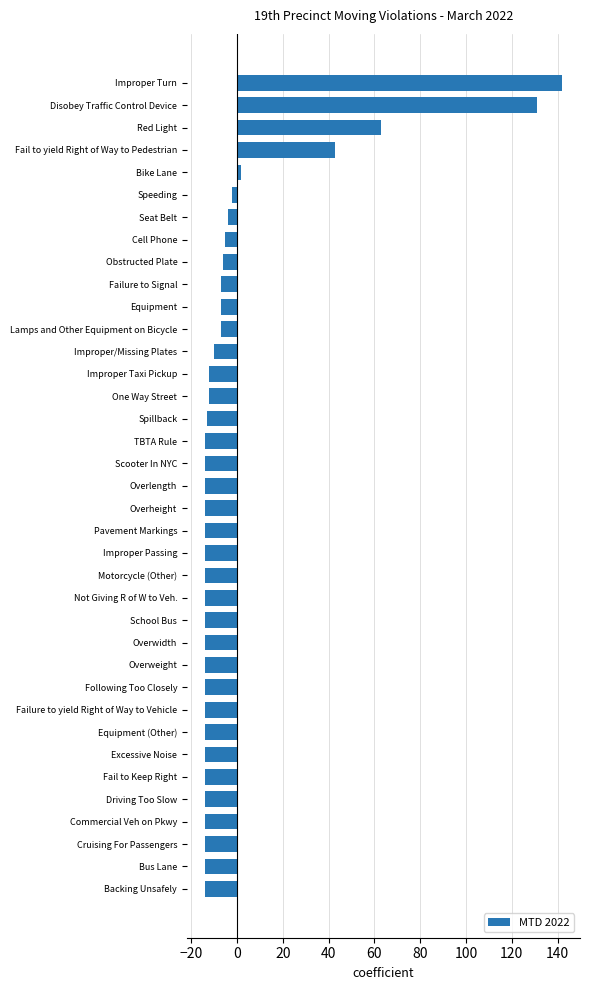

Is it true that the value at Disobey Traffic Control Device is 130.9?

True